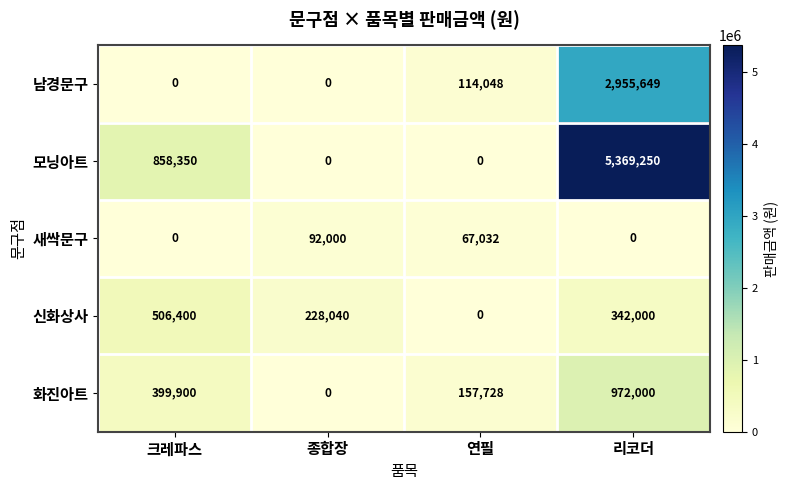

Is it true that 새싹문구 equals 92000 at 종합장?

True